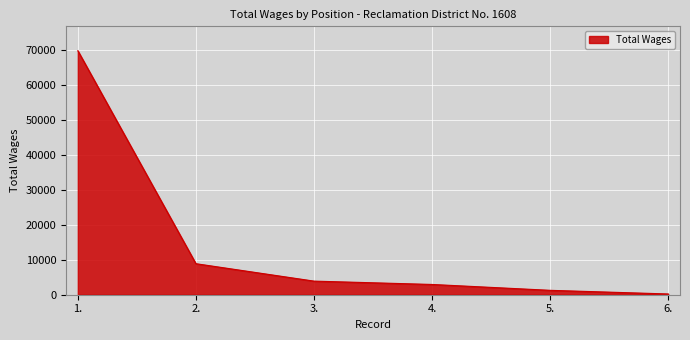

What is the change in value from 4. to 6.?

-2717